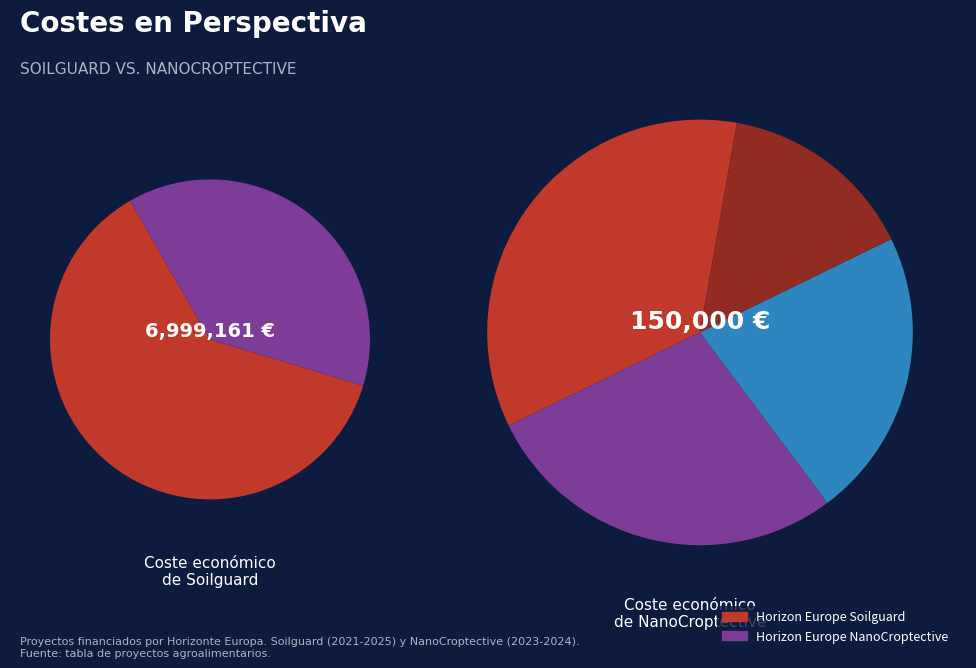

To the nearest percent, what is the average slice percentage?

50%